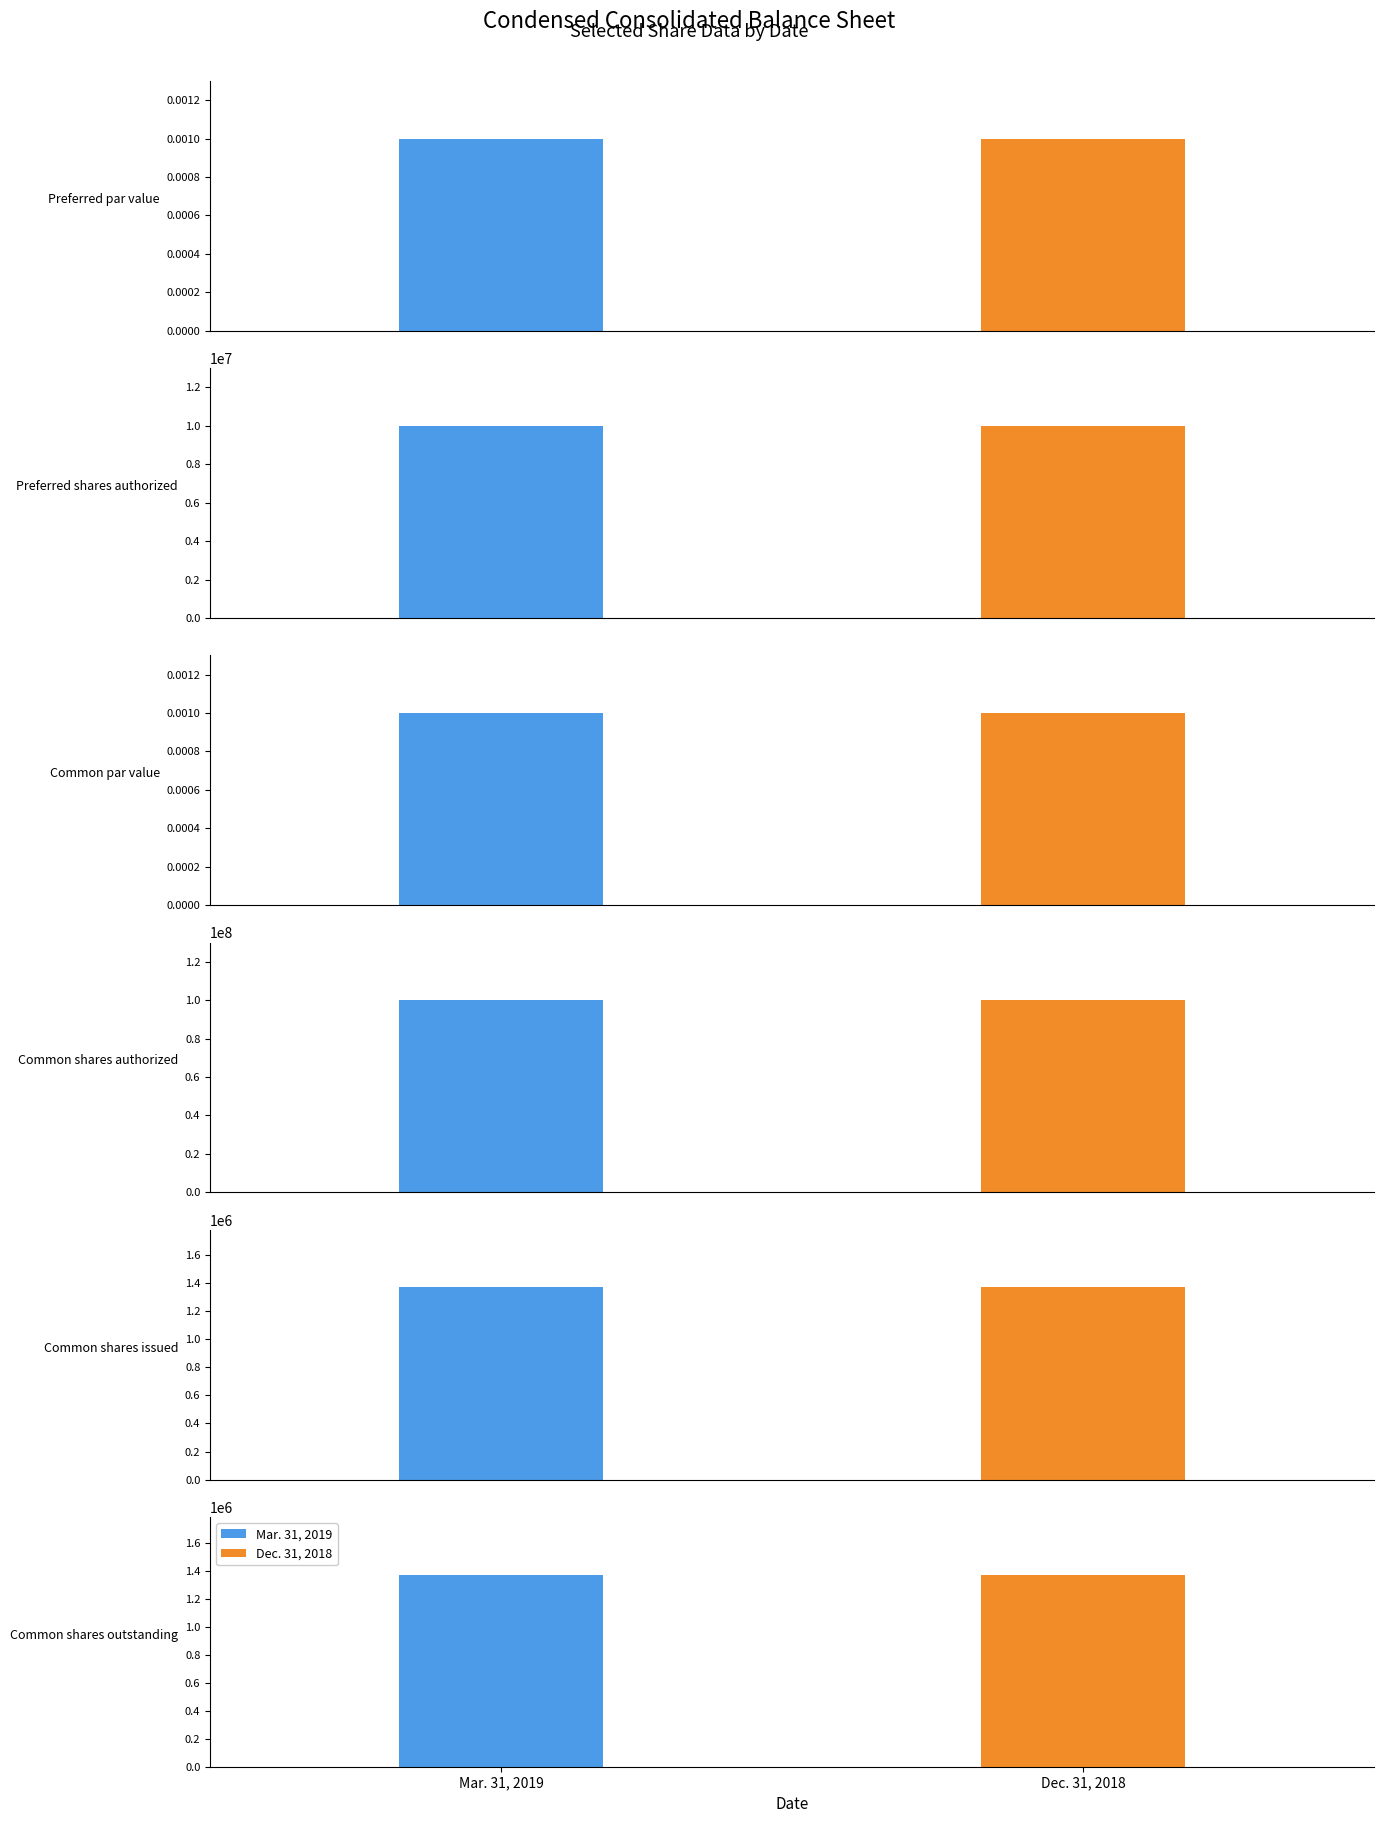

What are all the series names shown in the legend?

Mar. 31, 2019, Dec. 31, 2018